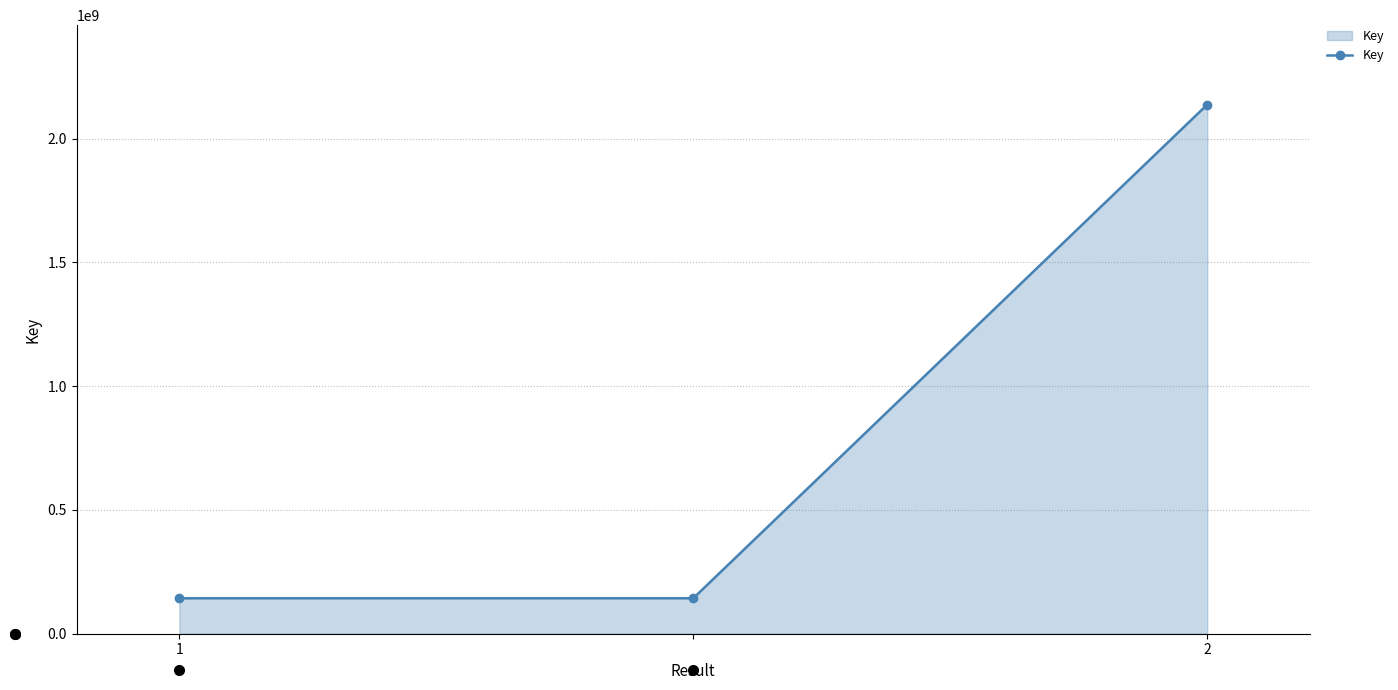

What is the smallest value displayed?

143315229